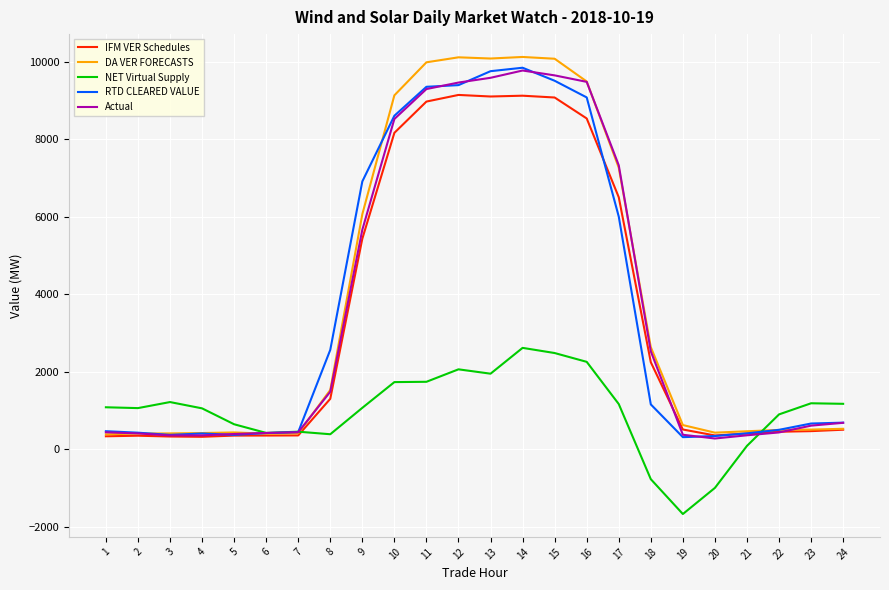

What is the spread (max minus min) of values at 11?

8243.4